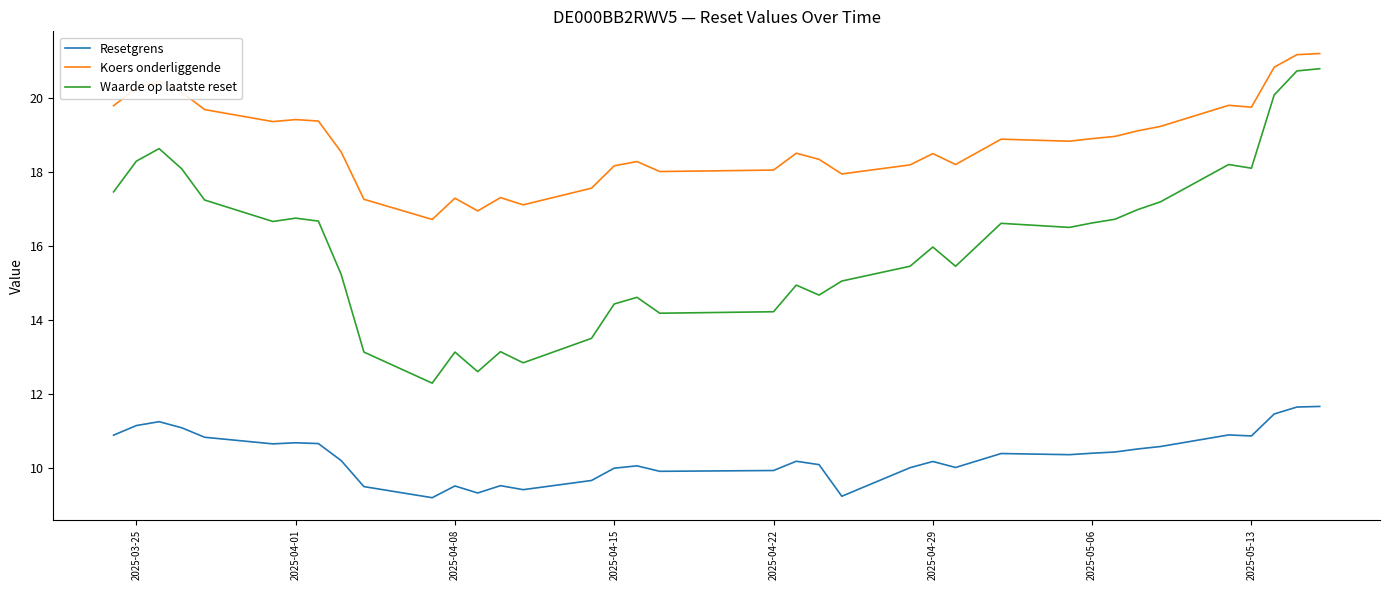

What is the greatest value displayed?

21.2